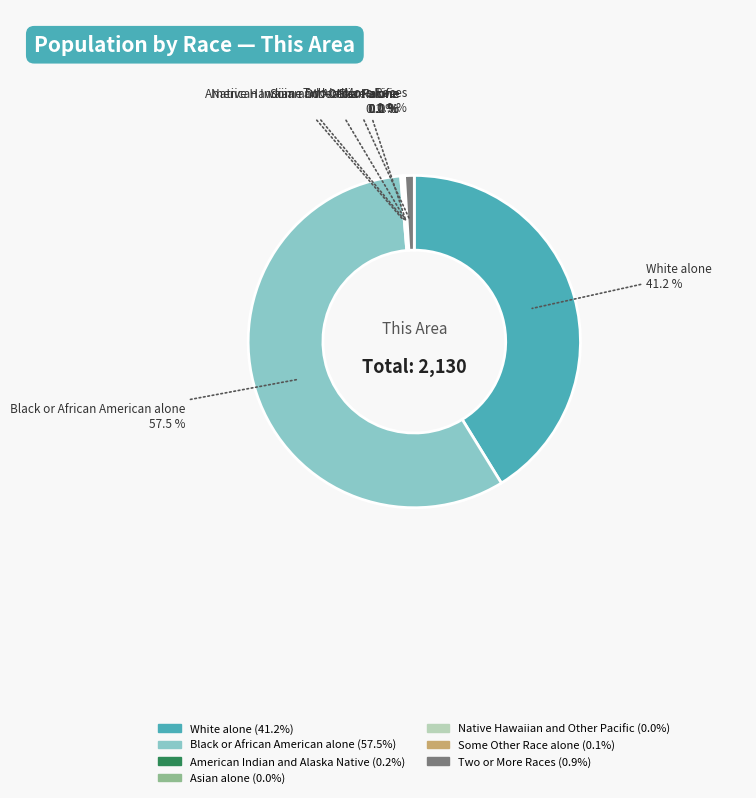

Which slice is the largest?

Black or African American alone